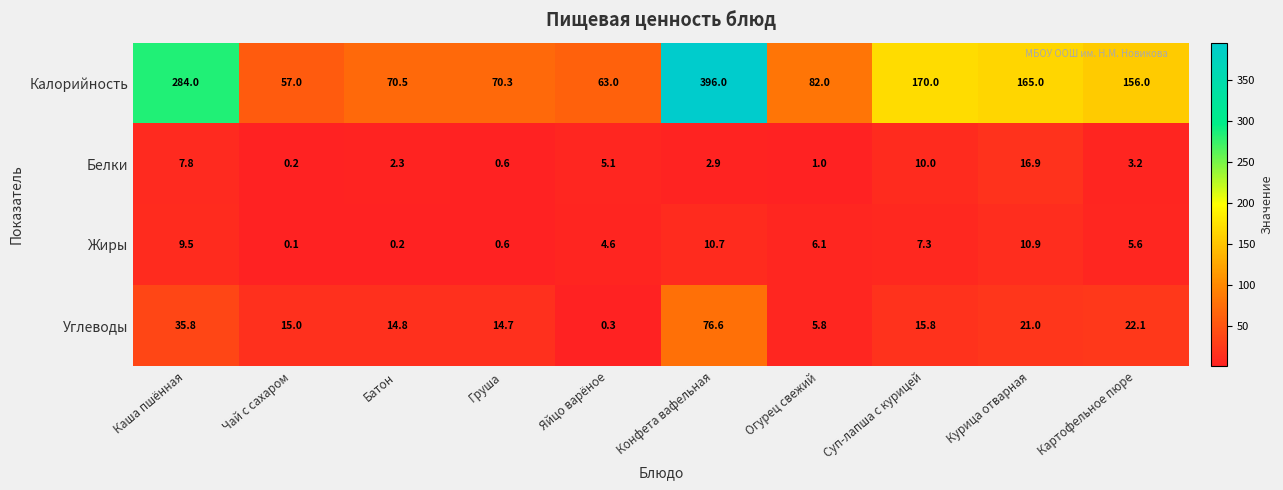

At how many categories does at least one series exceed 69?

8